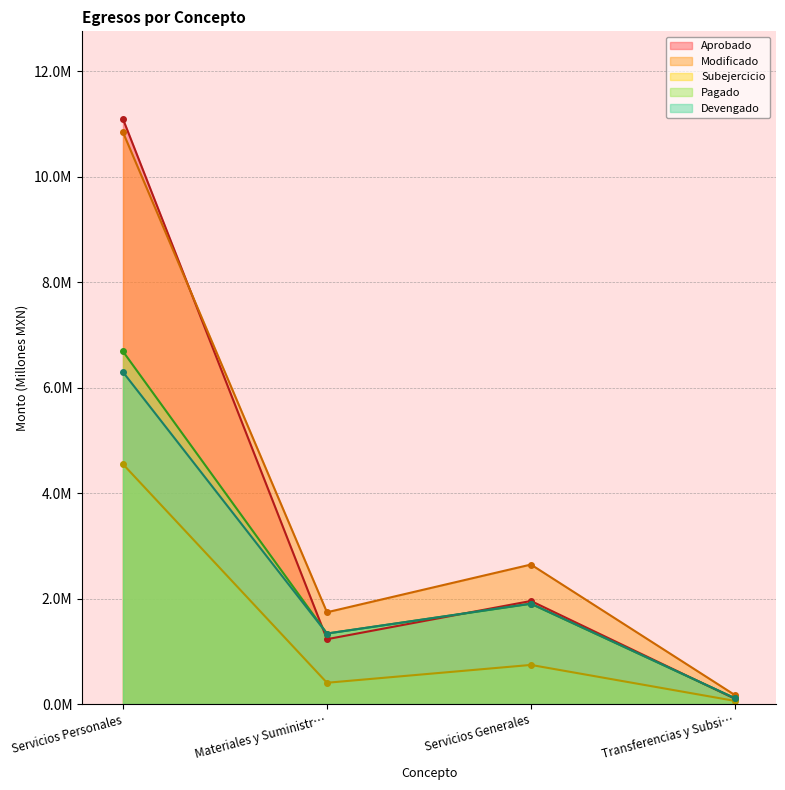

How many interior local peaks does the Pagado series have?

1